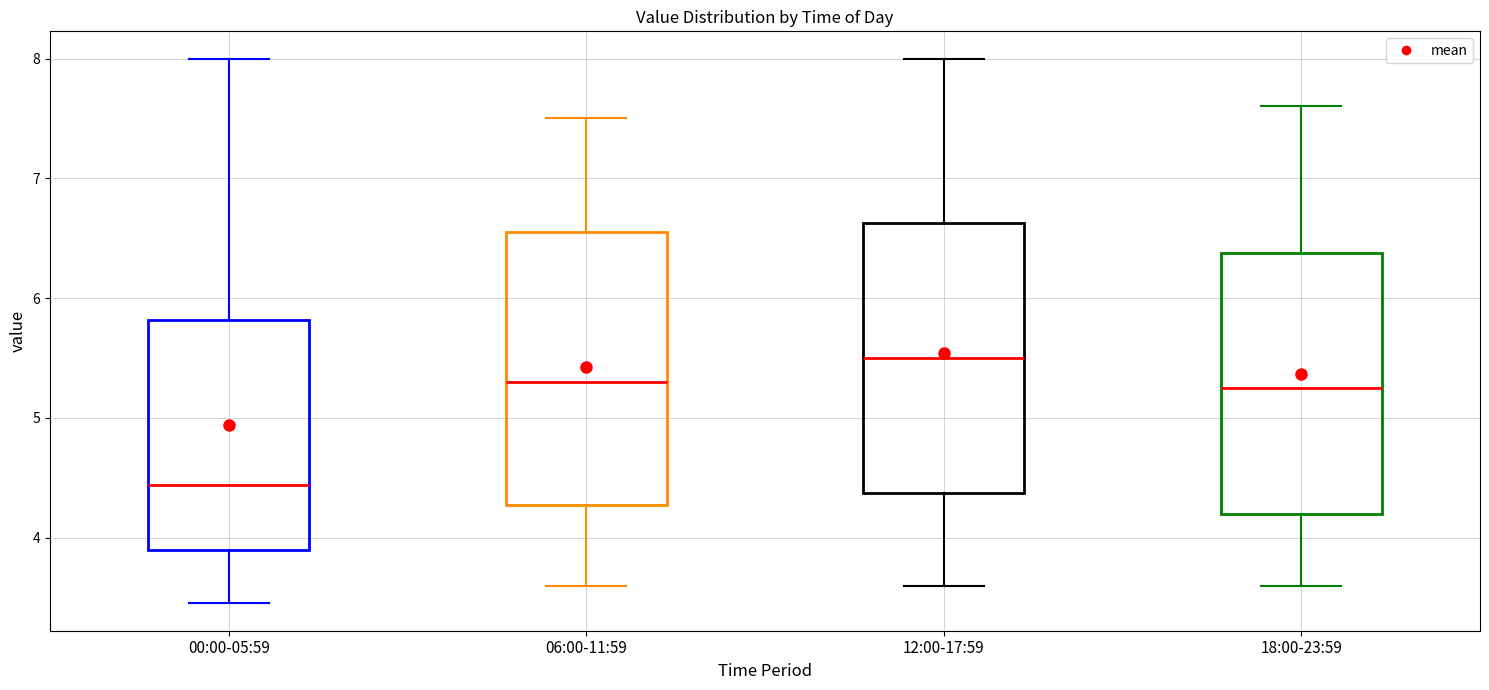

Which box has the lowest median line?

00:00-05:59